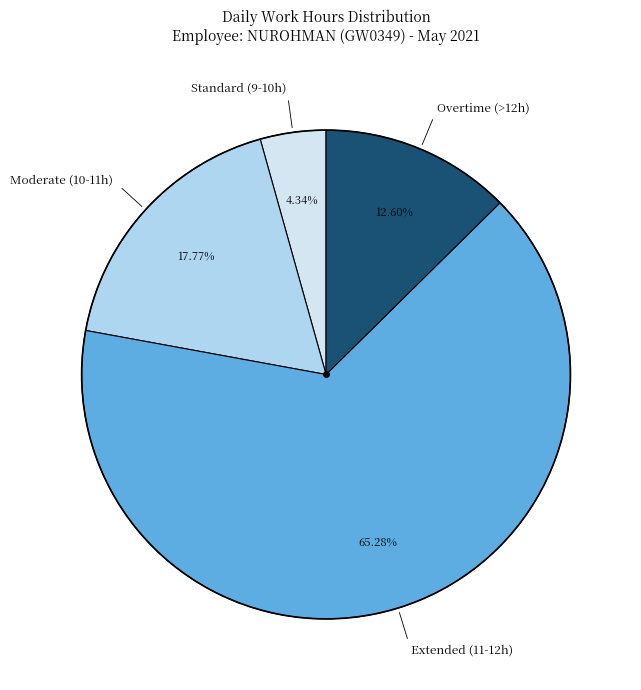

To the nearest percent, what is the average slice percentage?

25%